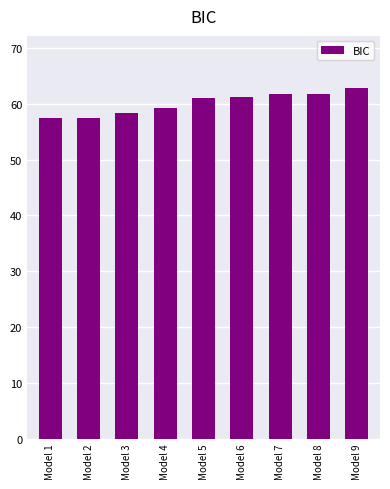

Are the bars grouped side by side (vs. stacked)?

No